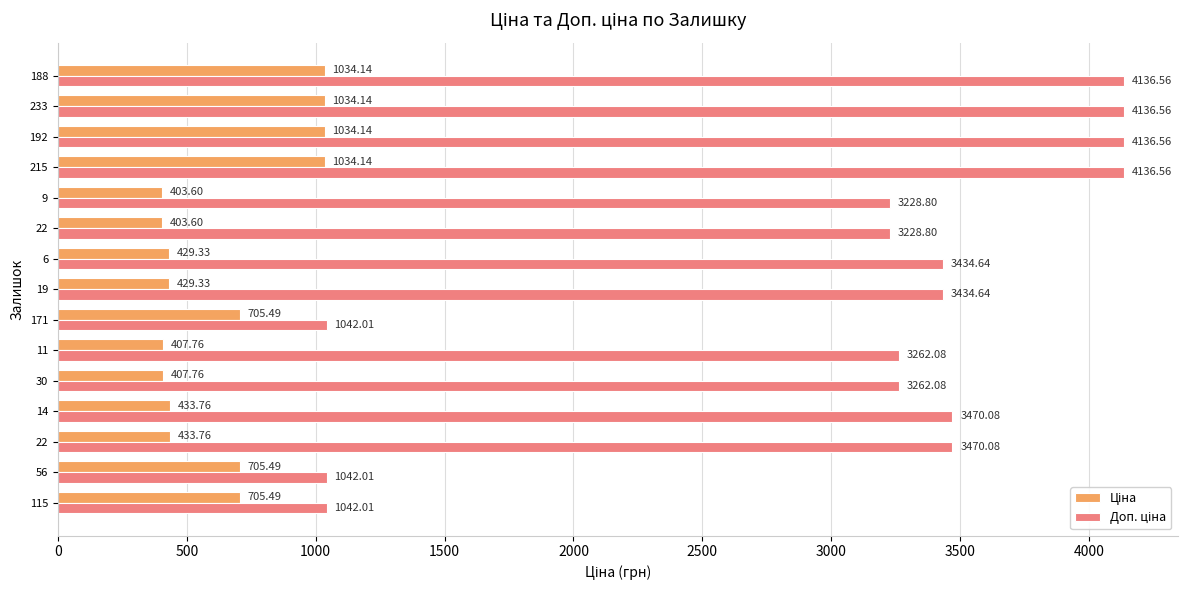

What is the value of the Ціна bar at the 6th from the left?

407.8